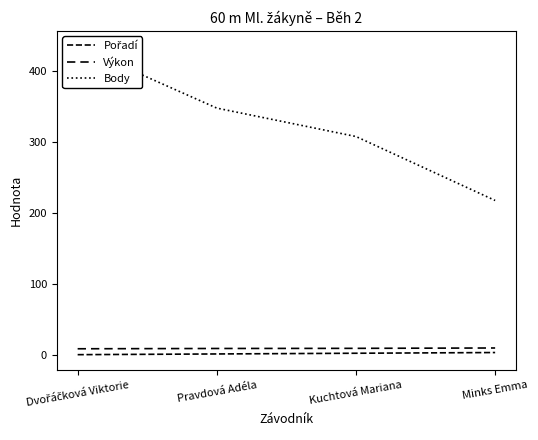

The value of Pořadí at Minks Emma is 2.7. True or false?

False